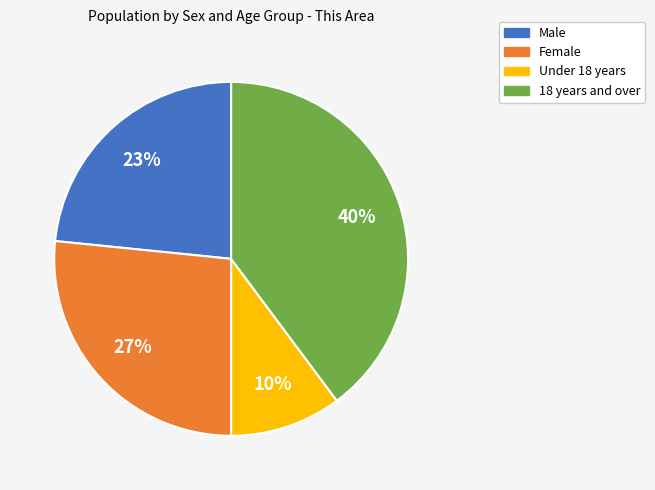

The Under 18 years slice represents 1% of the pie. True or false?

False